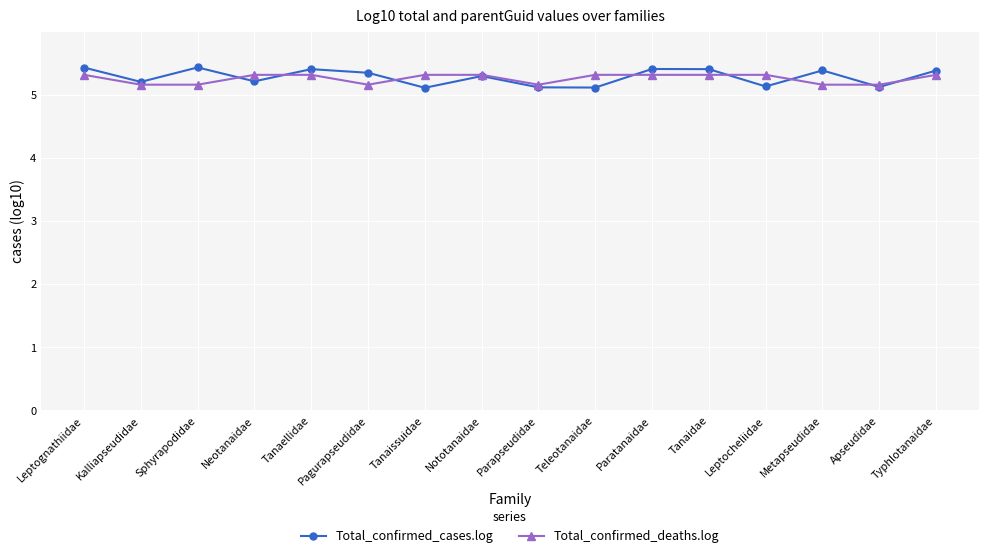

True or false: Total_confirmed_cases.log has more than 0 points higher than both neighbors.

True